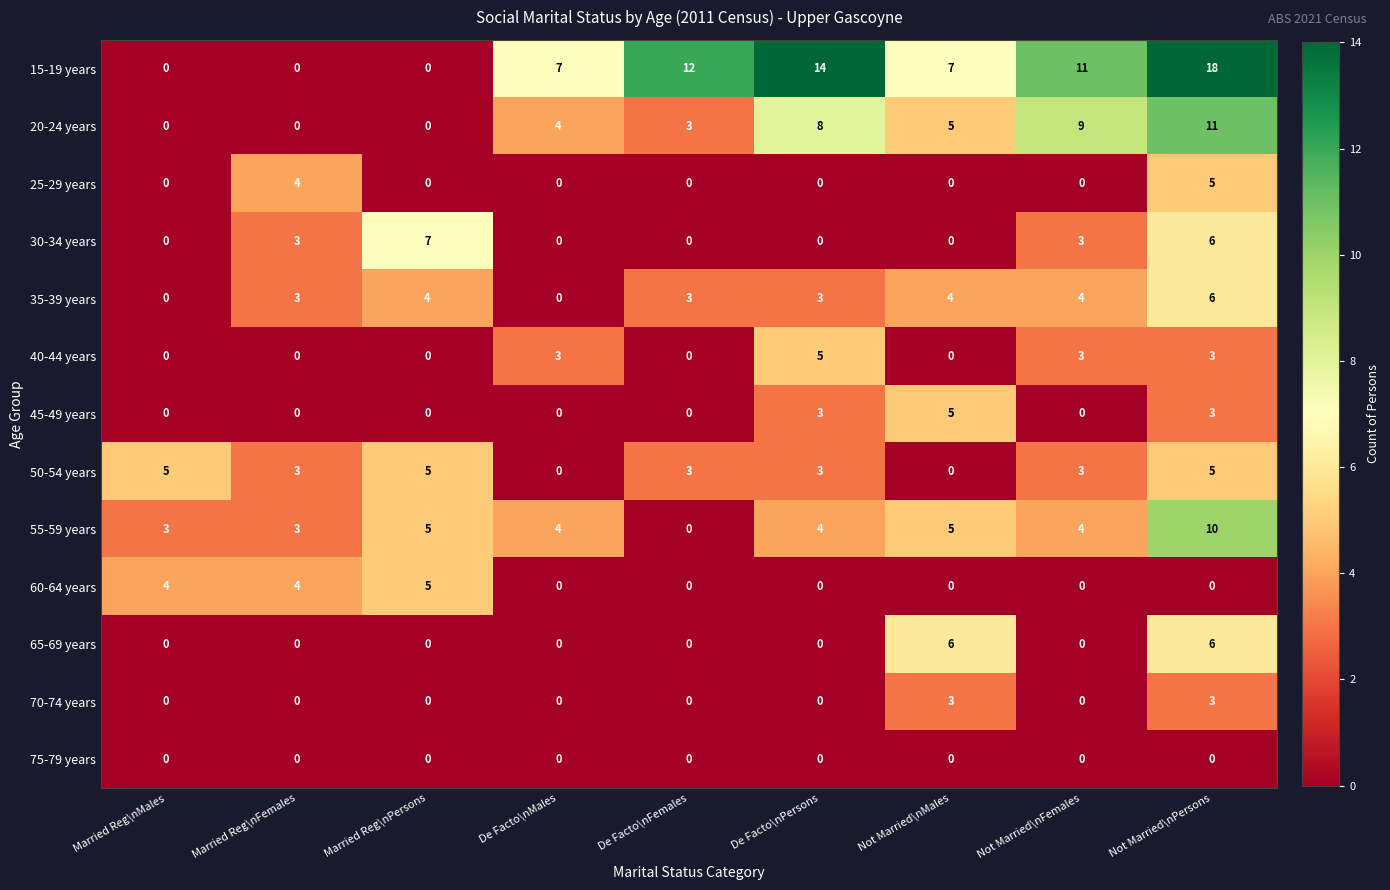

The 25-29 years series shows 0 at De Facto\nMales. True or false?

True